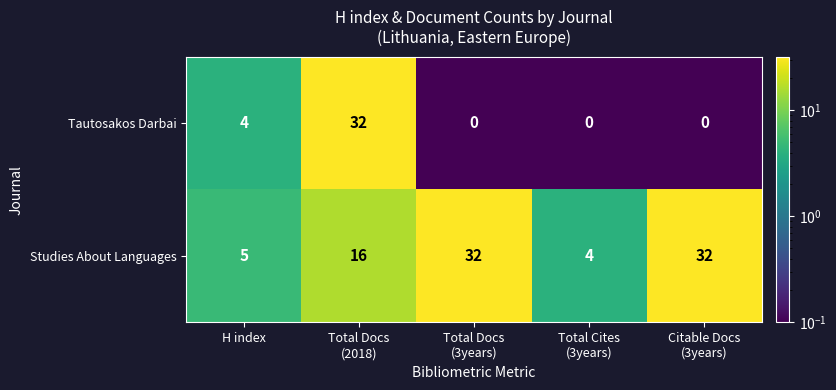

What is the average value of the Studies About Languages series?

18